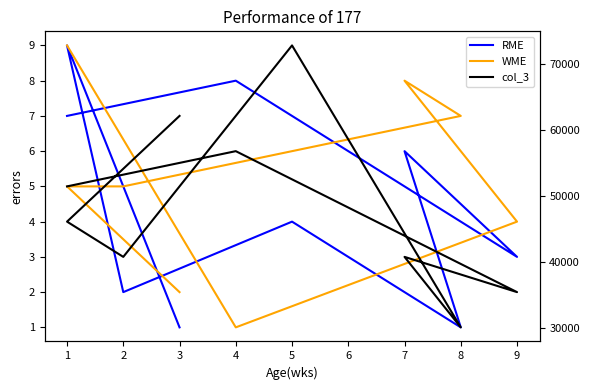

At how many categories does at least one series exceed 2?

9